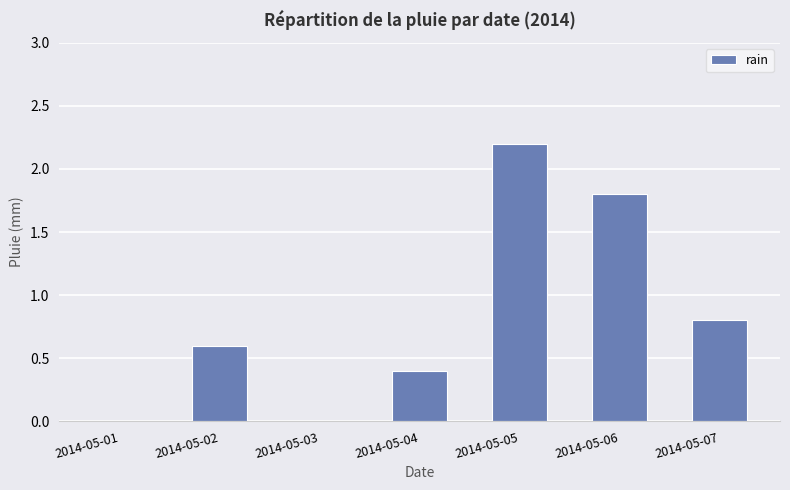

What is the sum of all values?

5.8